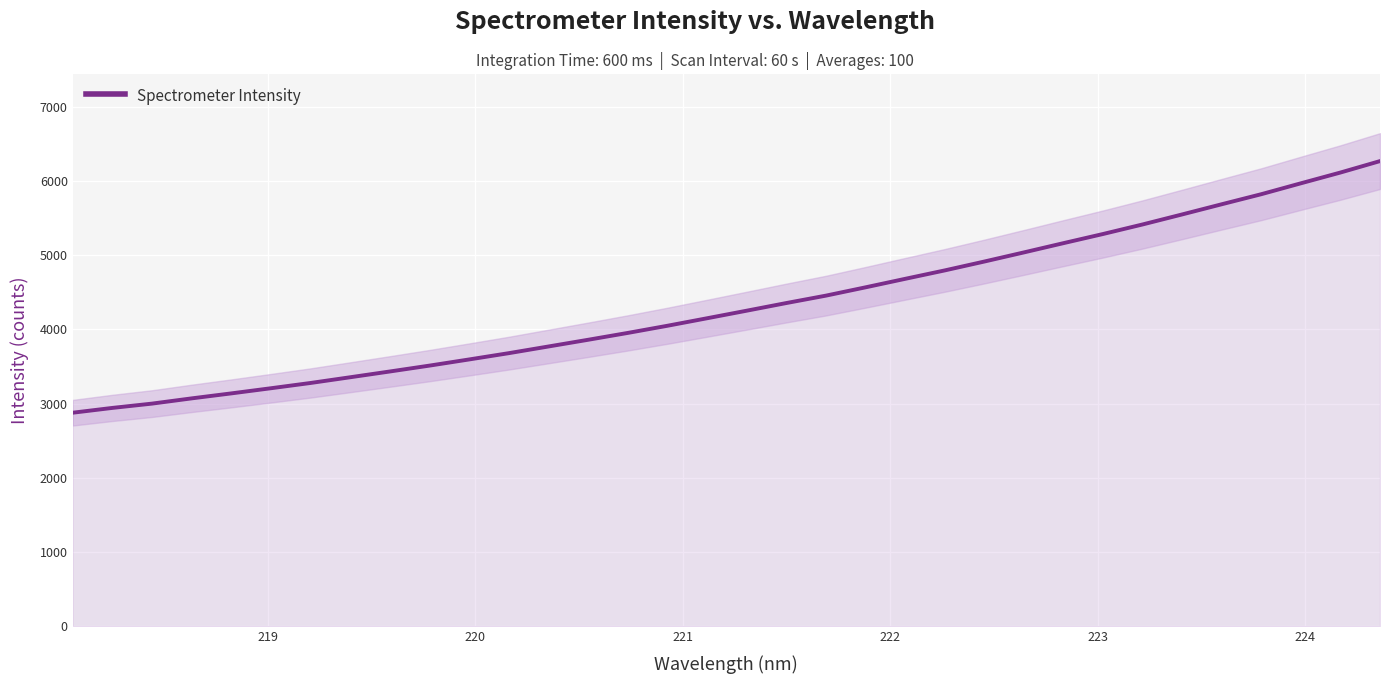

How many distinct data groups are displayed?

1